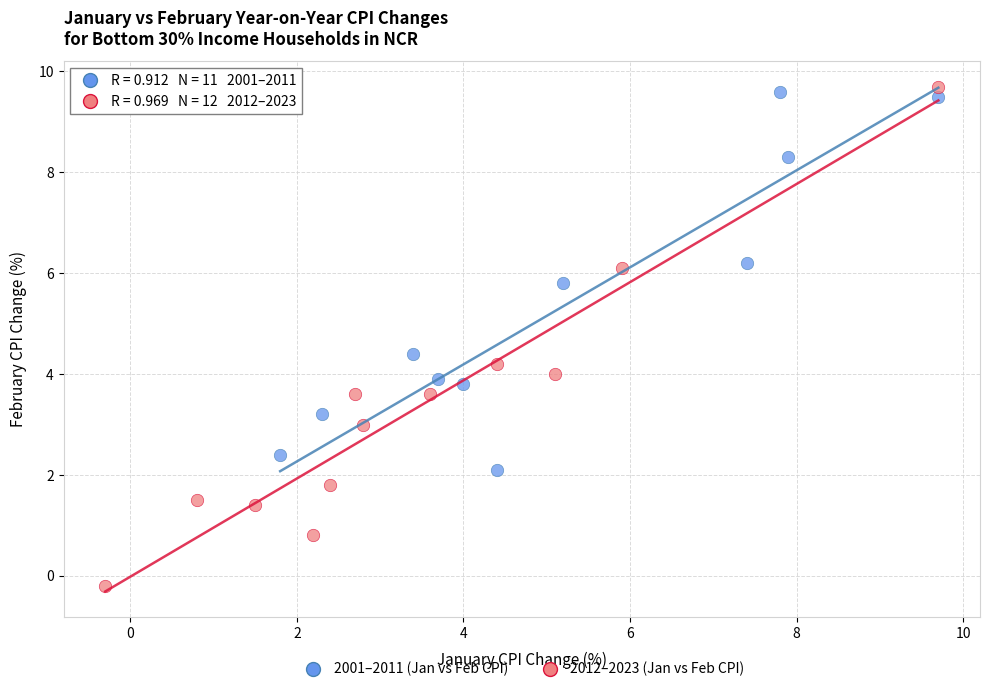

What are all the series names shown in the legend?

2001–2011 (Jan vs Feb CPI), 2012–2023 (Jan vs Feb CPI)